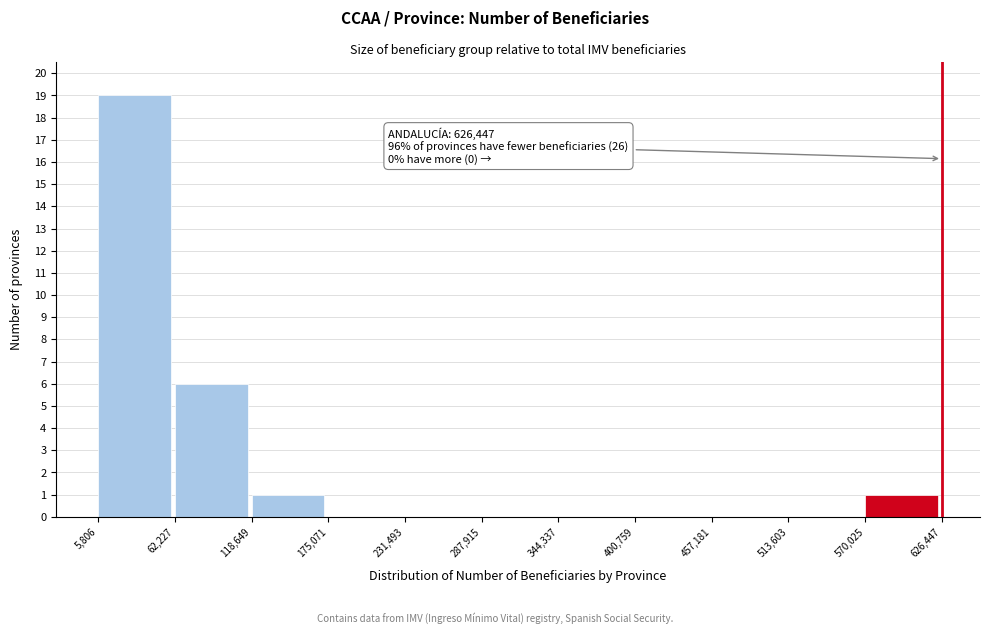

Which range on the x-axis has the tallest bar?

5,806 to 62,227